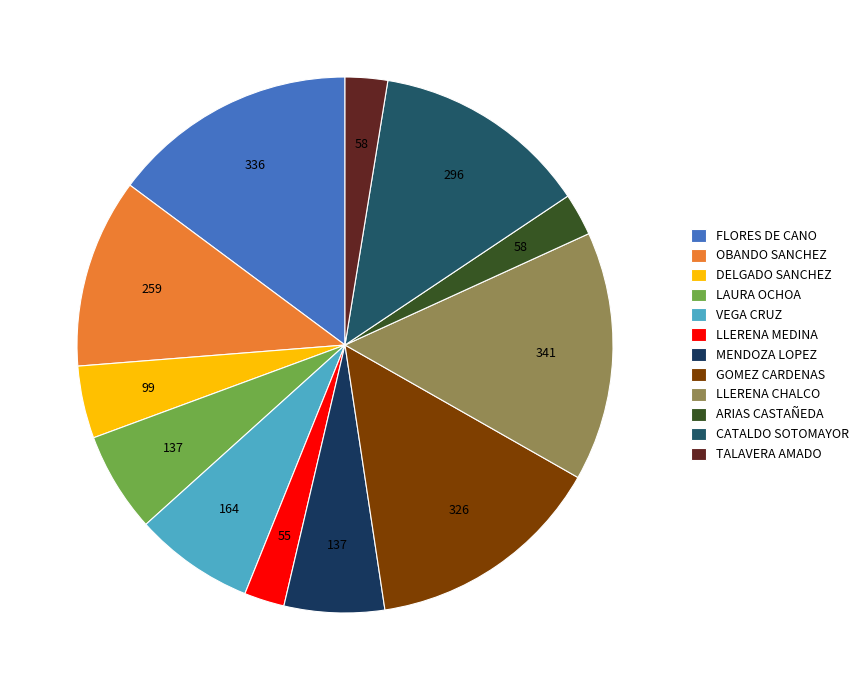

To the nearest percent, what portion does GOMEZ CARDENAS represent?

14%